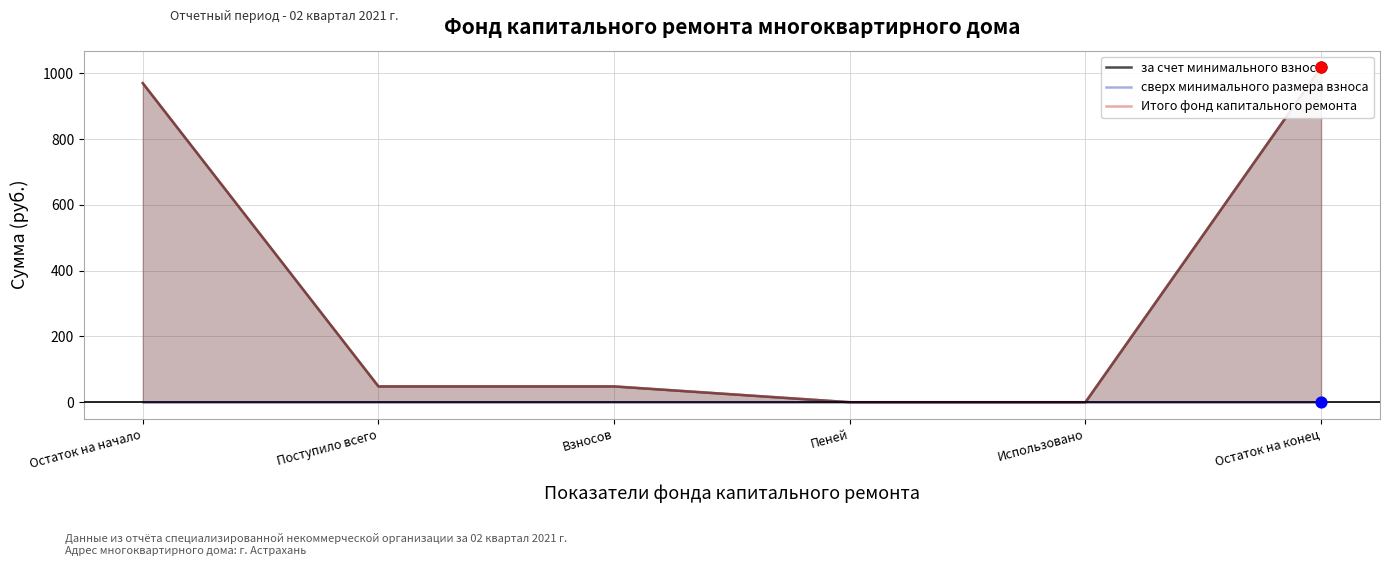

Which series contains the highest Y value?

за счет минимального взноса